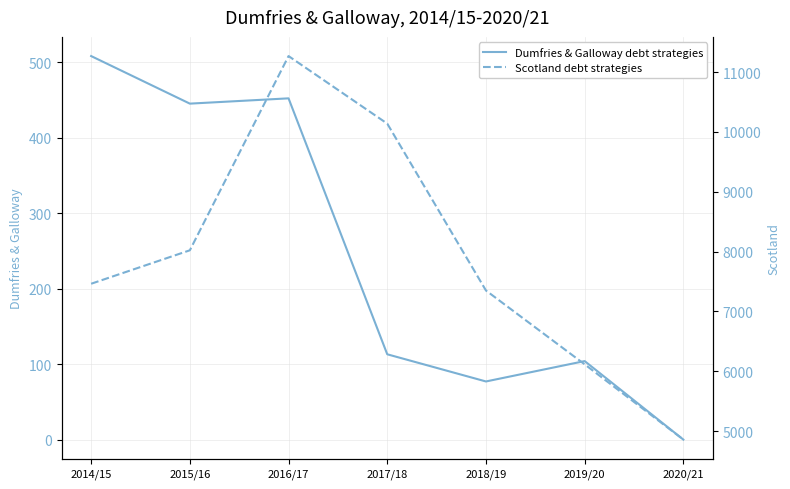

Where does the Dumfries & Galloway debt strategies series first go above 113?

2014/15